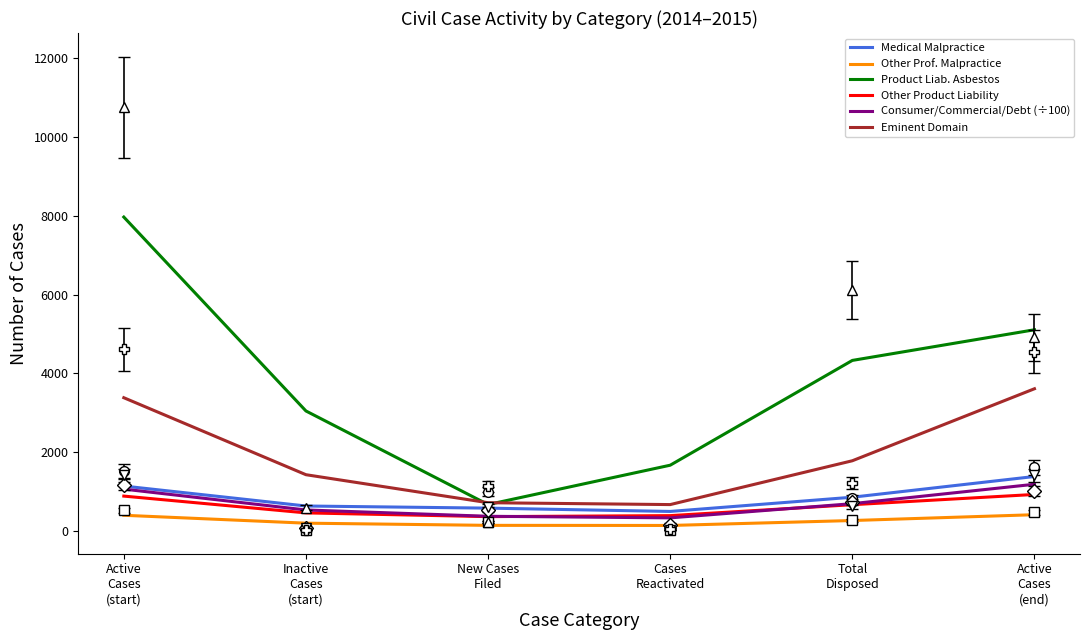

What position from the right is New Cases
Filed?

4